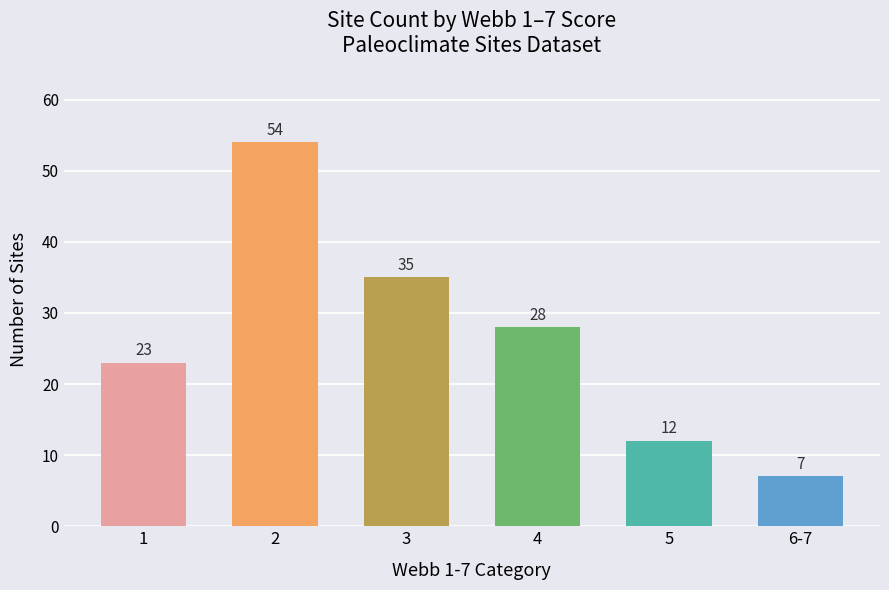

How many data points are less than 28?

3